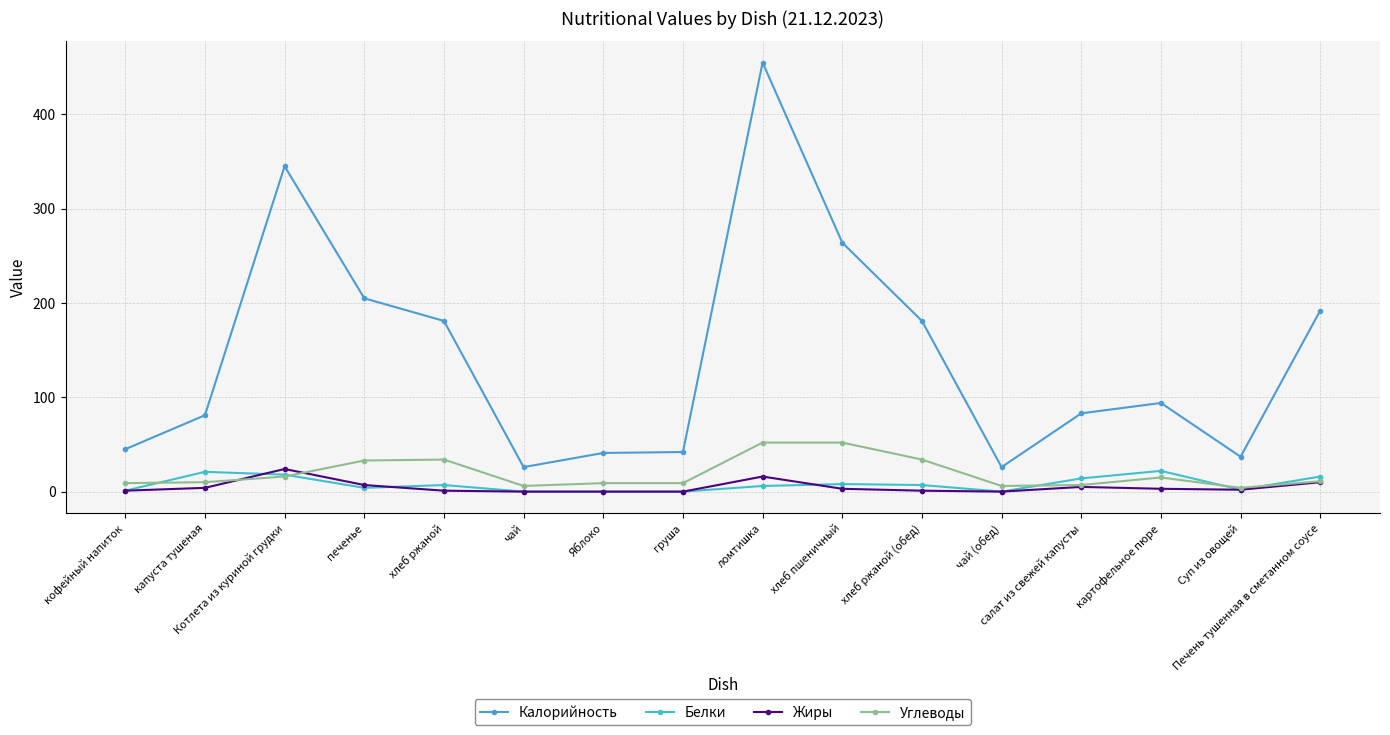

How many categories are shown in the chart?

16